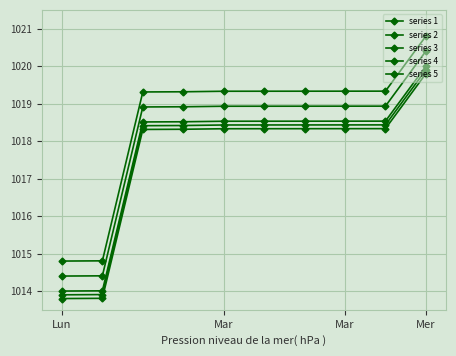

How many data points in series 4 are less than 1019?

2